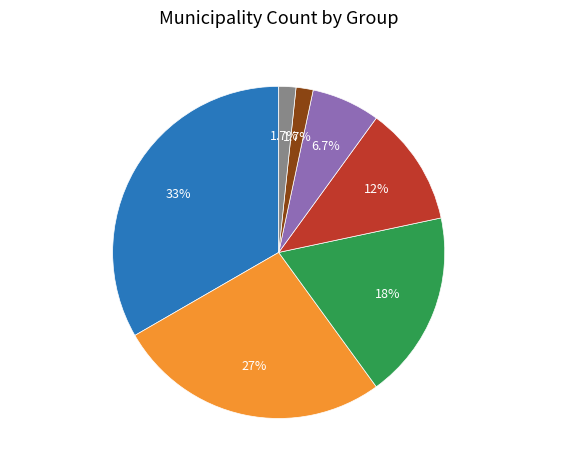

To the nearest percent, what is the average slice percentage?

14%